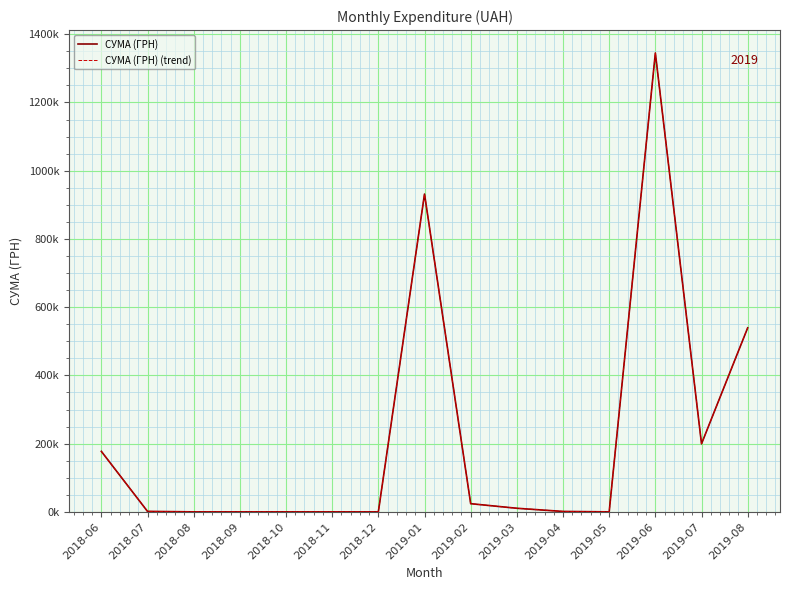

Does the chart have visible grid lines?

Yes